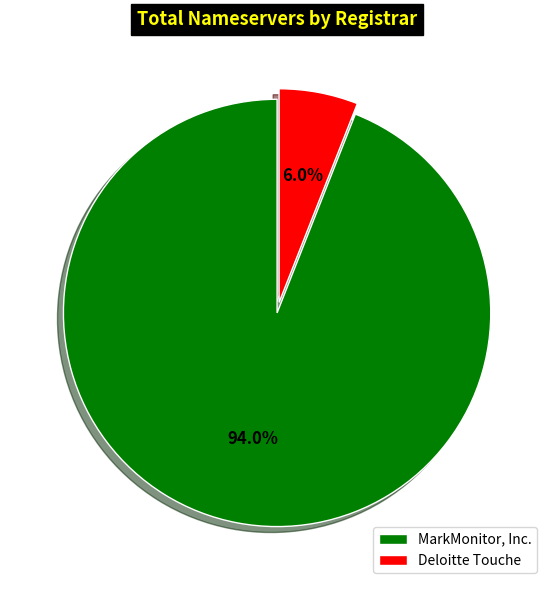

Which category has the biggest portion of the pie?

MarkMonitor, Inc.